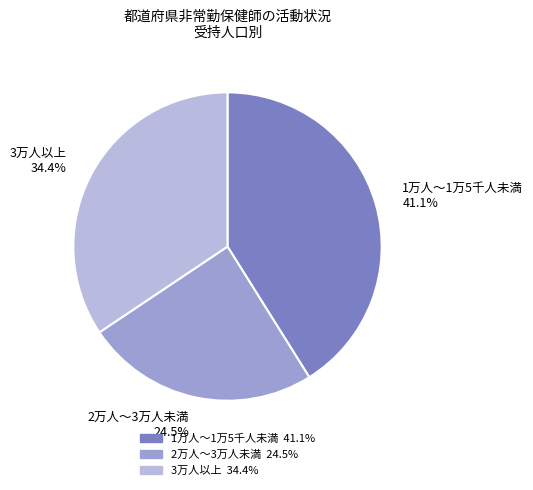

What is the largest slice in the pie chart?

1万人～1万5千人未満